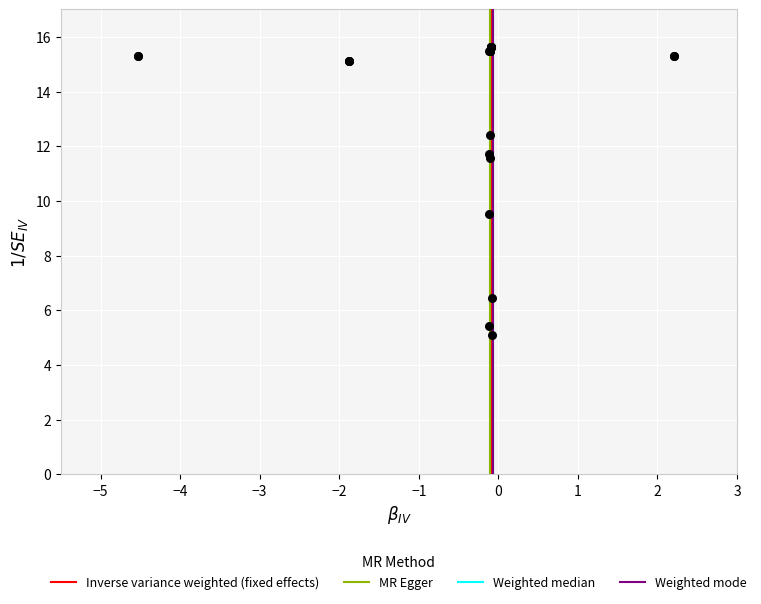

What Y value in the scatter plot is closest to 10?

9.5